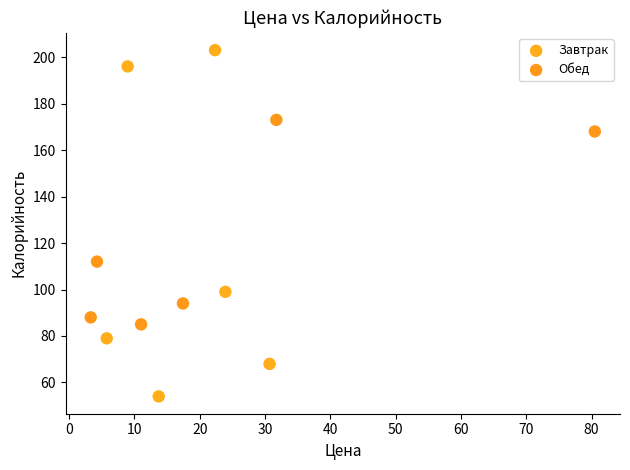

Which series reaches the minimum Y coordinate?

Завтрак